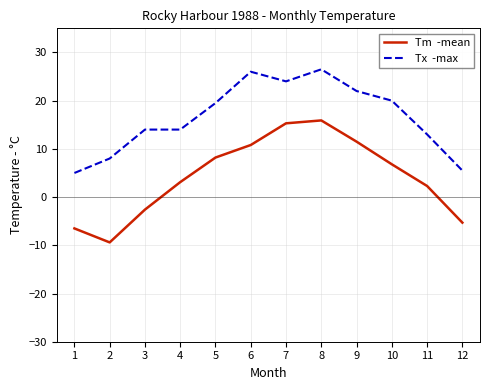

What is the maximum value shown in the chart?

26.5